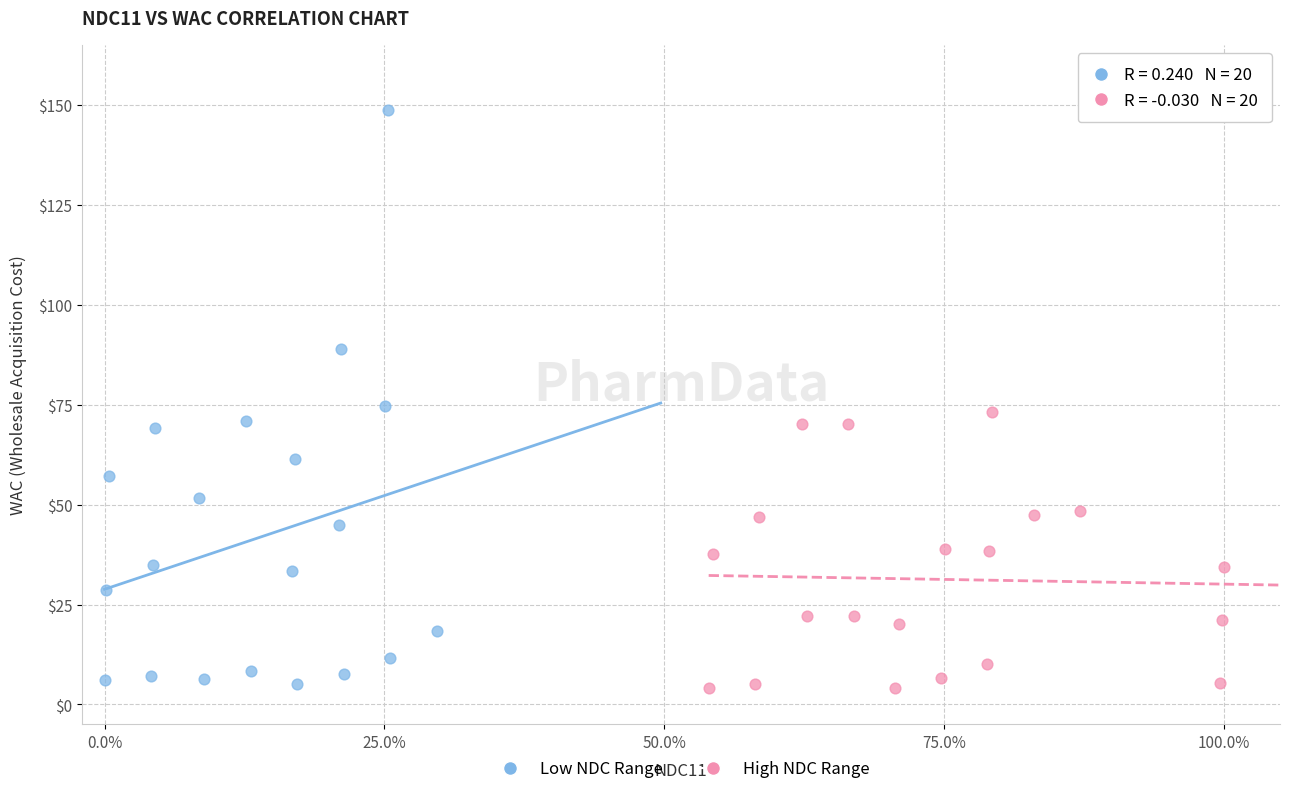

Which series reaches the maximum Y coordinate?

Low NDC Range